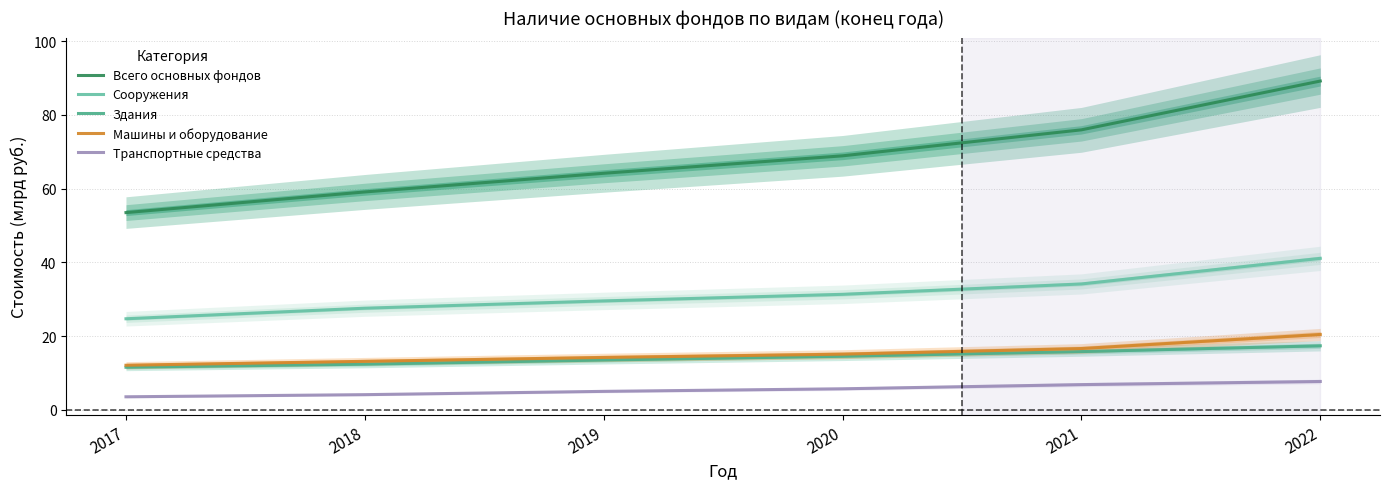

Reading left to right, list all the values displayed in this chart.

Всего основных фондов: 2017=53.5	2018=59.1	2019=64.2	2020=68.9	2021=76.0	2022=89.2
Сооружения: 2017=24.7	2018=27.6	2019=29.6	2020=31.4	2021=34.2	2022=41.1
Здания: 2017=11.6	2018=12.4	2019=13.5	2020=14.6	2021=15.8	2022=17.4
Машины и оборудование: 2017=12.1	2018=13.2	2019=14.2	2020=15.1	2021=16.7	2022=20.5
Транспортные средства: 2017=3.6	2018=4.2	2019=5.0	2020=5.7	2021=6.9	2022=7.7